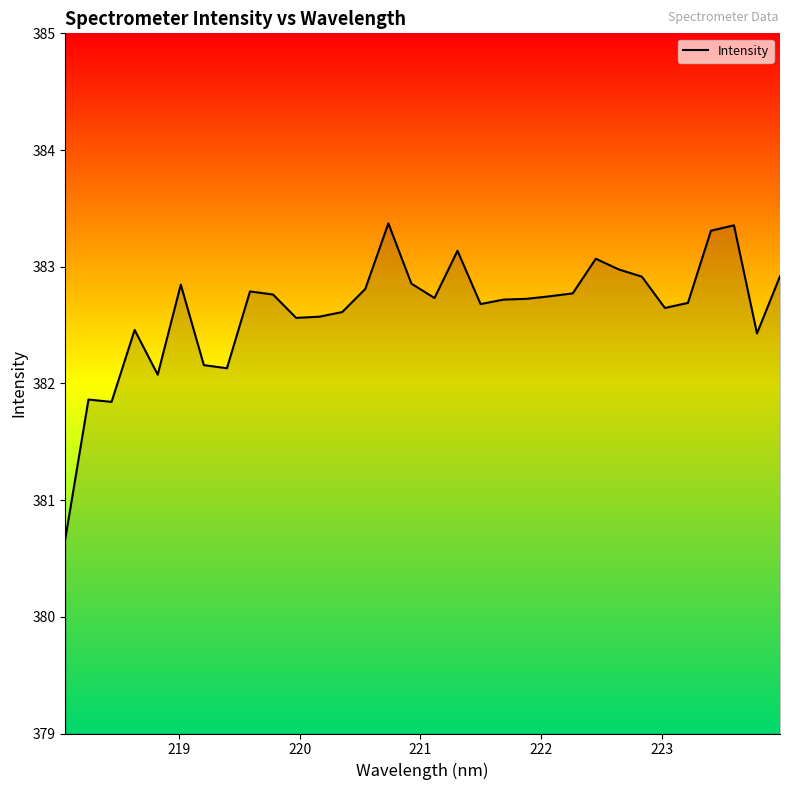

What is the smallest value displayed?

380.7